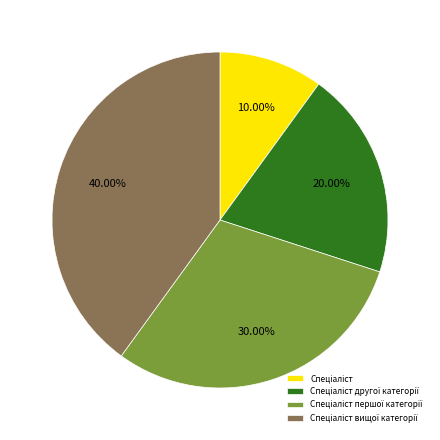

Does any single category account for the majority?

No